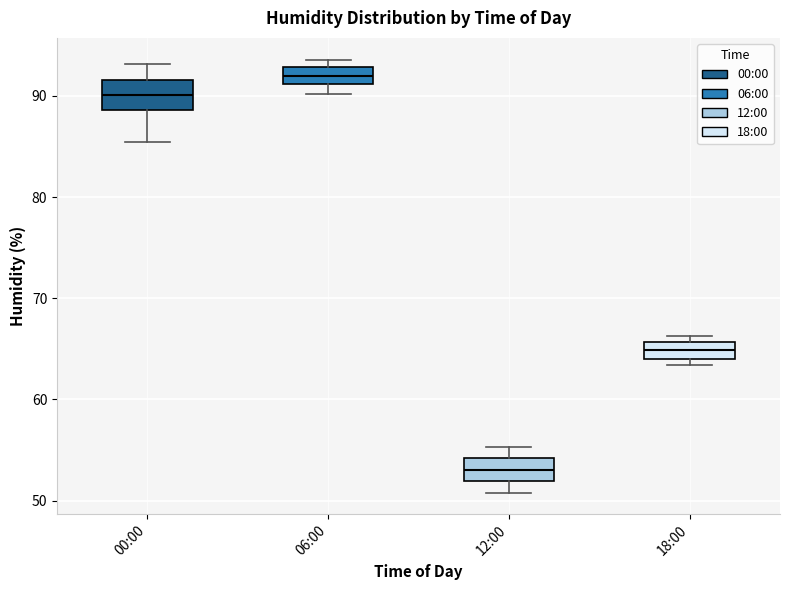

Which box's median line is the highest?

06:00